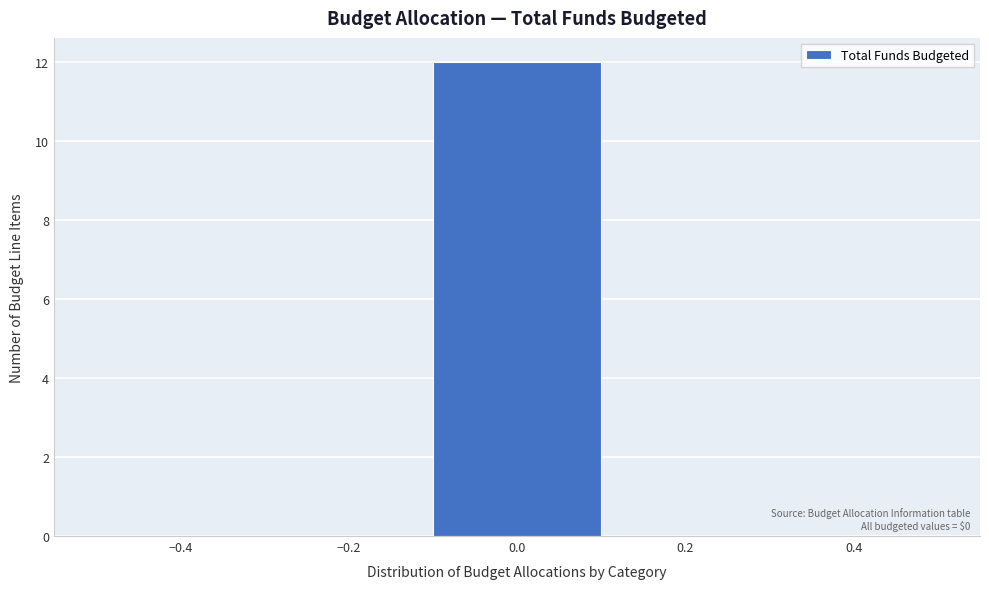

Which range on the x-axis has the tallest bar?

-0.1 to 0.1